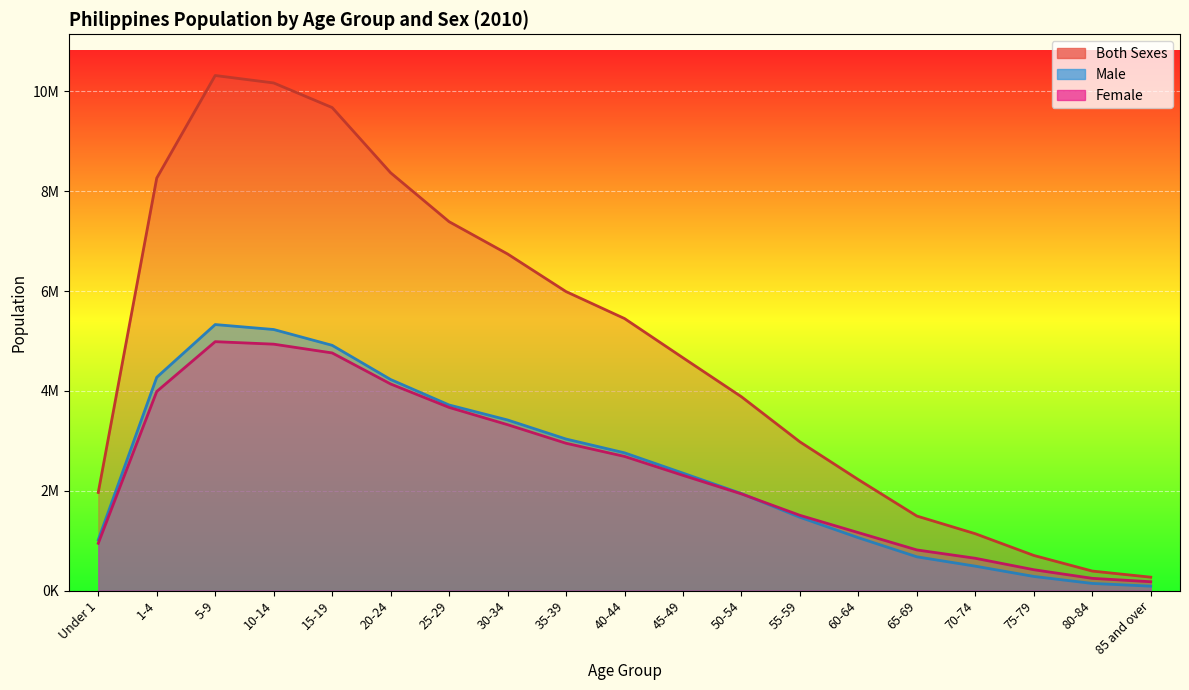

What value does the Male series have at 10-14, to the nearest 100?

5230900